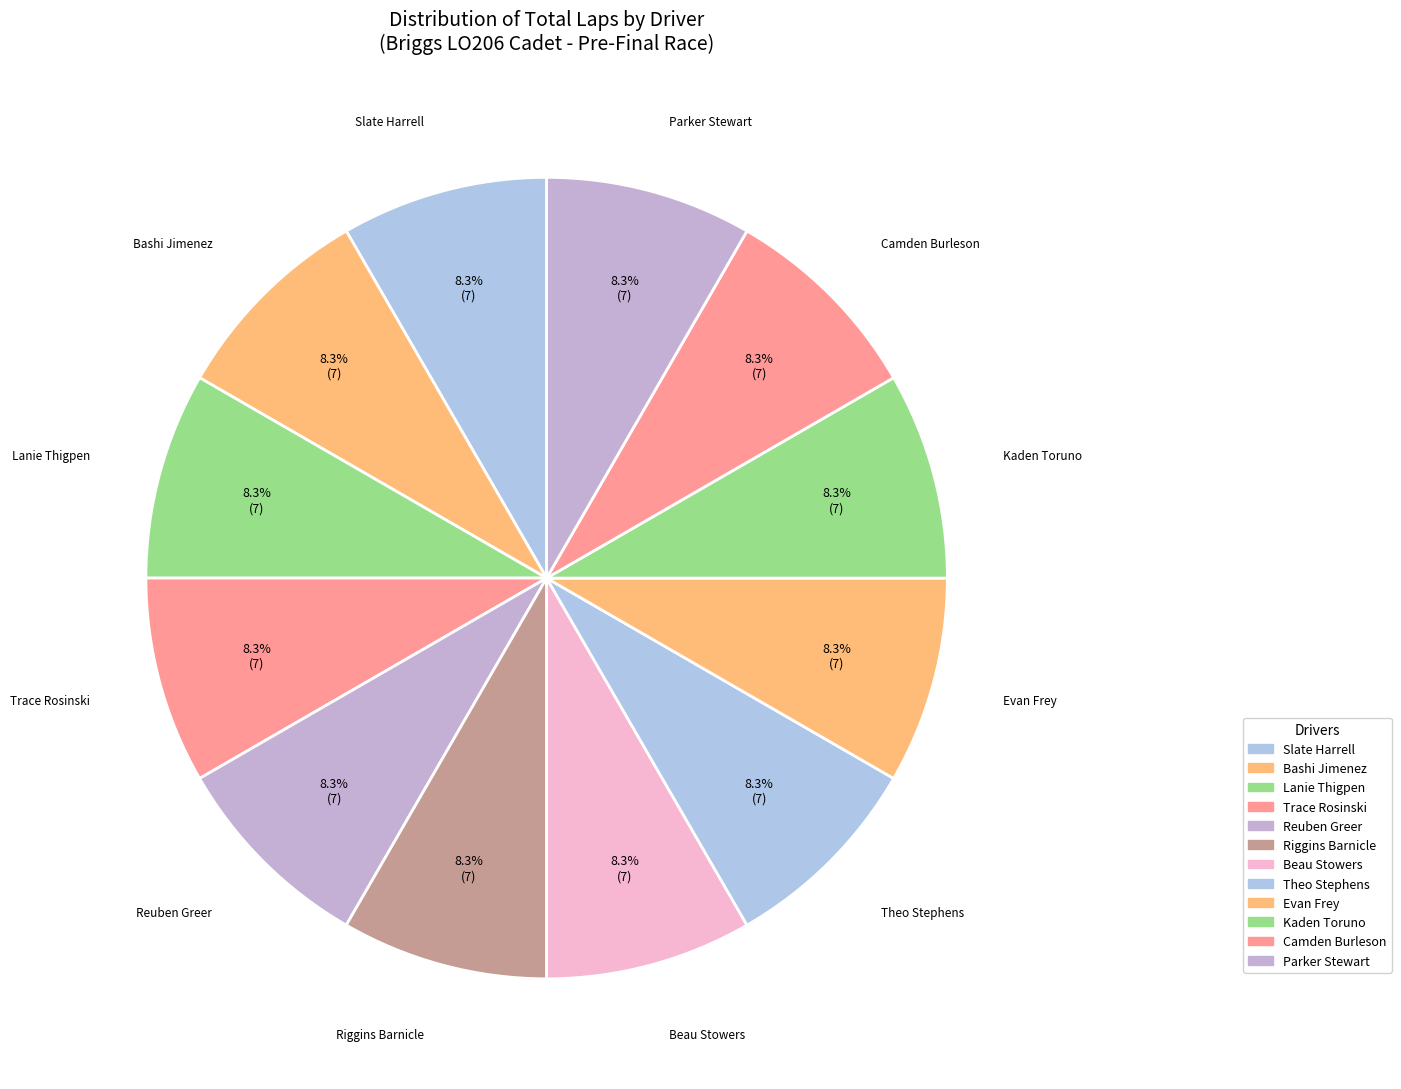

How many slices are in this pie chart?

12